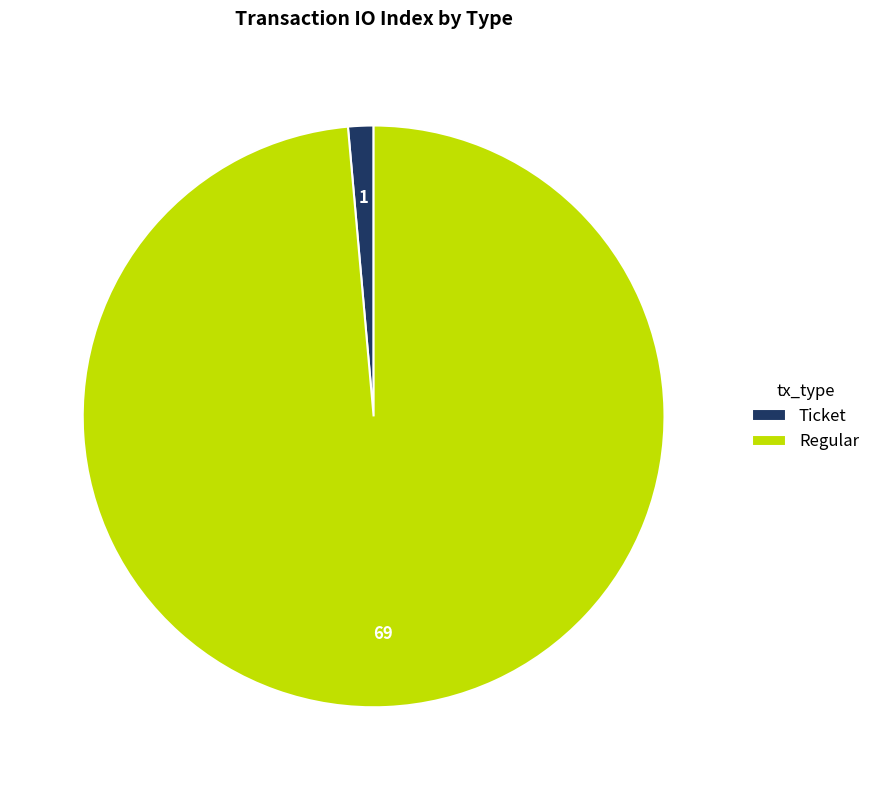

Which slice represents more than half of the pie?

Regular